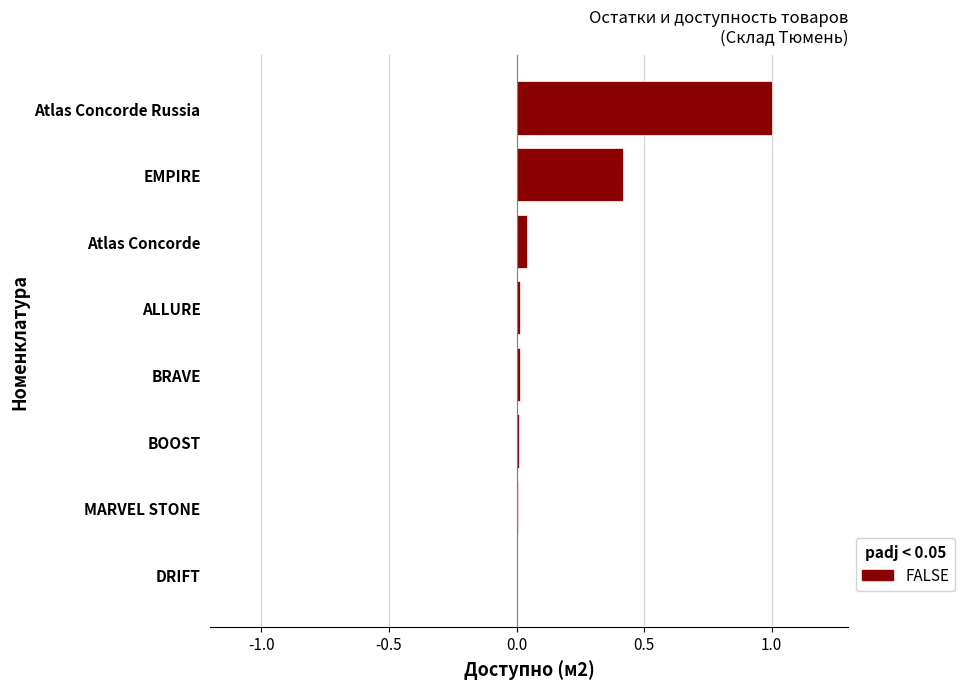

The value at BOOST is 0.0. True or false?

True